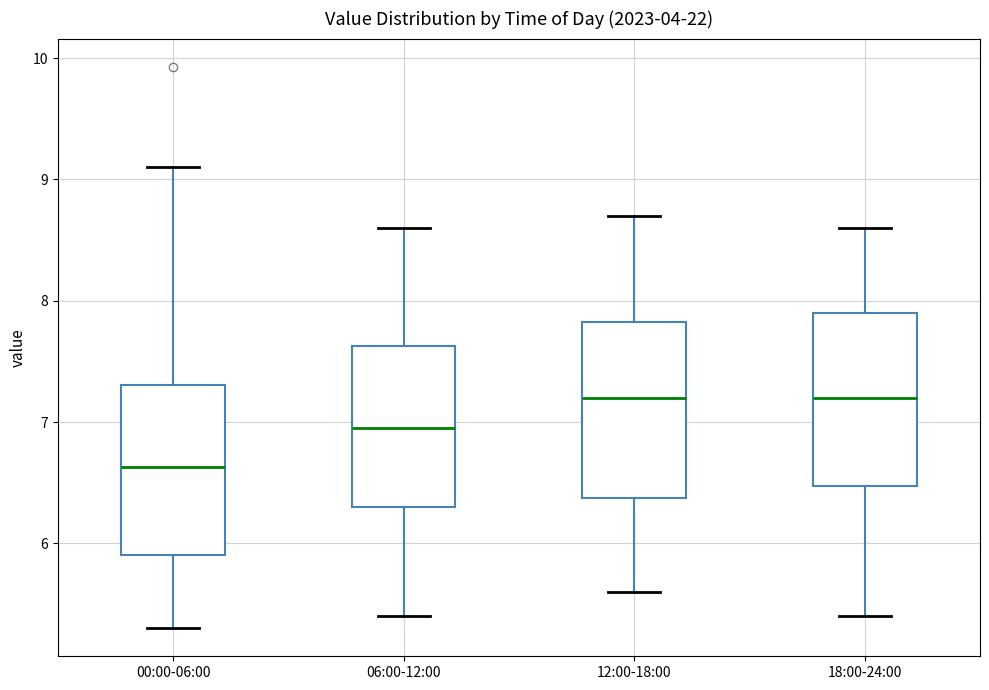

Reading left to right, read every box against the y-axis: the position of its median line, the range the box covers, and the ends of its whiskers. The values are not printed on the chart, so give them approximately, as read against the axis.

00:00-06:00: median 6.6, box 5.9 to 7.3, whiskers 5.3 to 9.1
06:00-12:00: median 7.0, box 6.3 to 7.6, whiskers 5.4 to 8.6
12:00-18:00: median 7.2, box 6.4 to 7.8, whiskers 5.6 to 8.7
18:00-24:00: median 7.2, box 6.5 to 7.9, whiskers 5.4 to 8.6